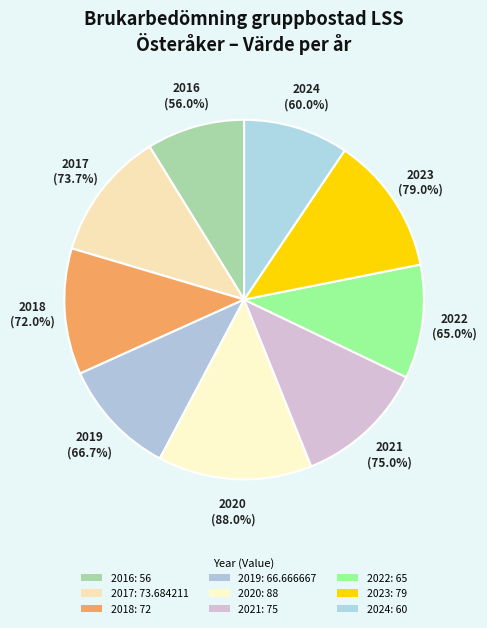

How many segments does this pie chart have?

9